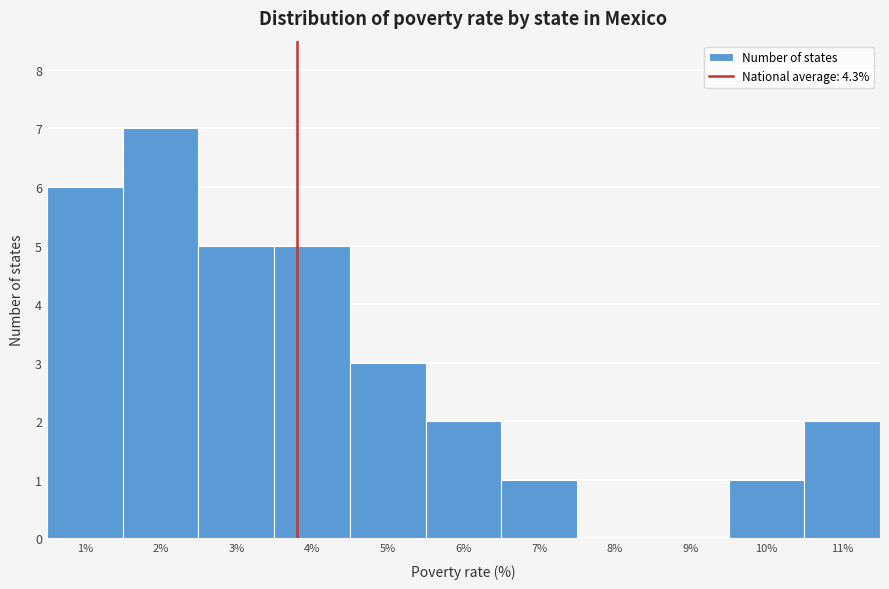

Reading left to right, list all the values displayed in this chart.

1%=6	2%=7	3%=5	4%=5	5%=3	6%=2	7%=1	8%=0	9%=0	10%=1	11%=2